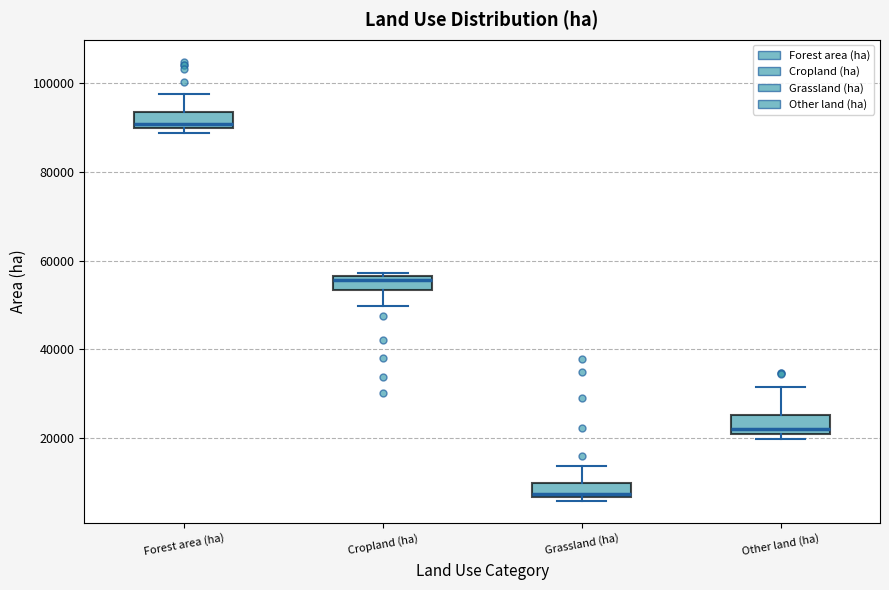

Reading left to right, read every box against the y-axis: the position of its median line, the range the box covers, and the ends of its whiskers. The values are not printed on the chart, so give them approximately, as read against the axis.

Forest area (ha): median 90000 (just above the box's lower edge), box 90000 to 94000, whiskers 88000 to 98000
Cropland (ha): median 56000 (just below the box's upper edge), box 54000 to 56000, whiskers 50000 to 58000
Grassland (ha): median 8000, box 6000 to 10000, whiskers 6000 (just below the box's lower edge) to 14000
Other land (ha): median 22000, box 20000 to 26000, whiskers 20000 (just below the box's lower edge) to 32000